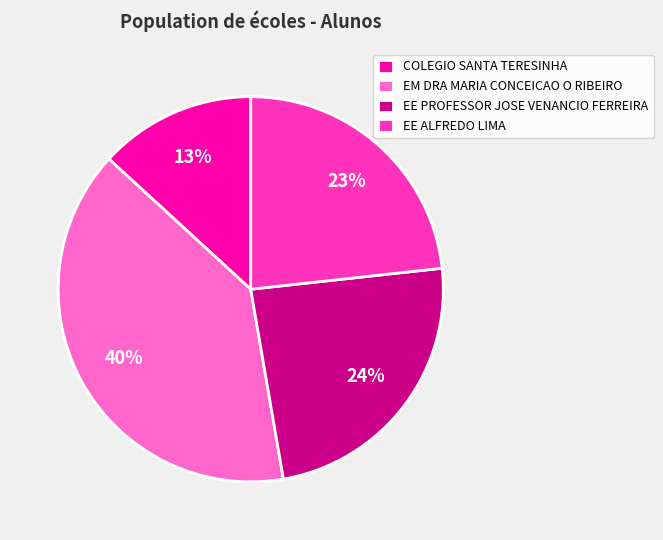

What percentage is the EE PROFESSOR JOSE VENANCIO FERREIRA slice, to the nearest percent?

24%